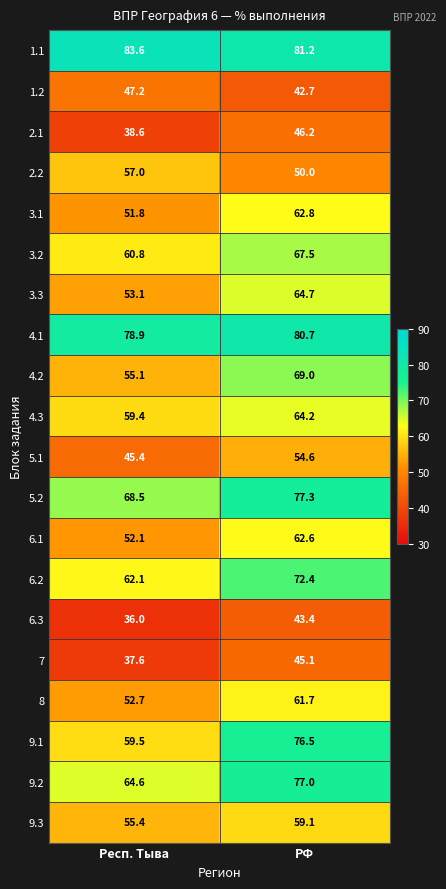

Which label corresponds to the largest value in the chart?

Респ. Тыва